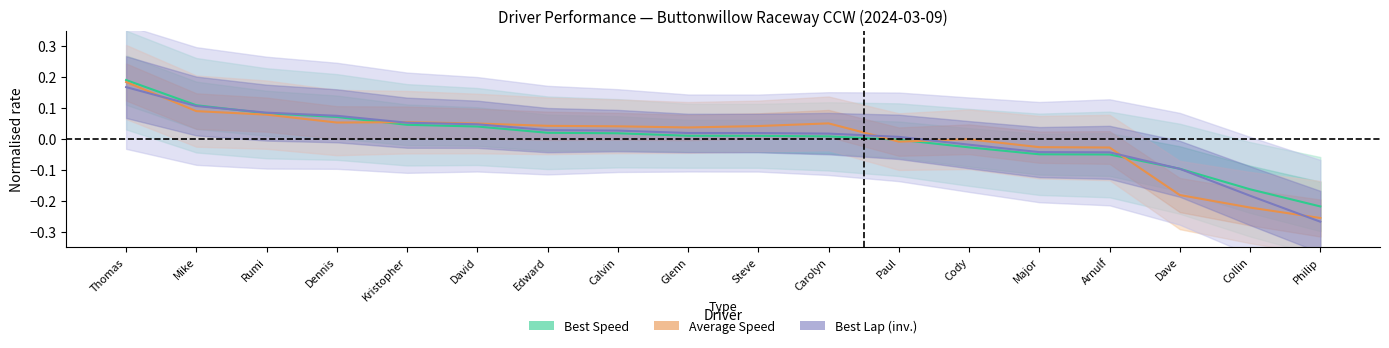

What is the label of the 1st point from the right?

Philip